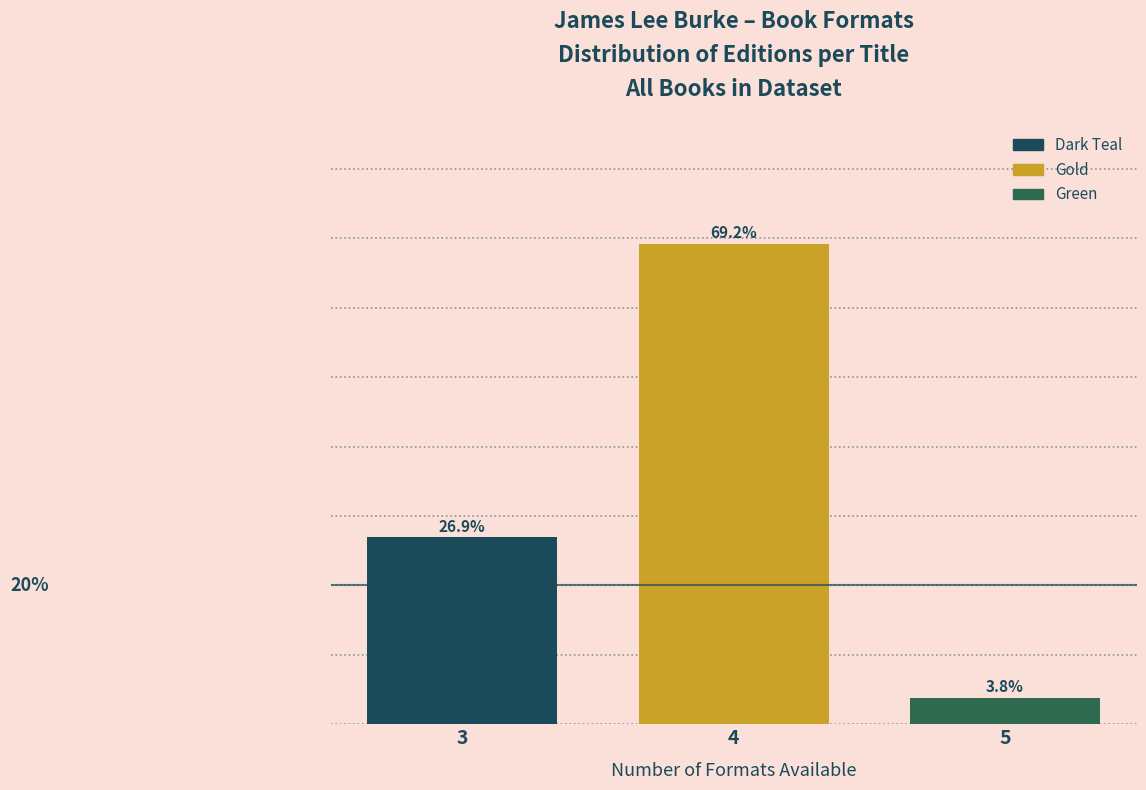

List the labels in order of value, largest first.

4, 3, 5